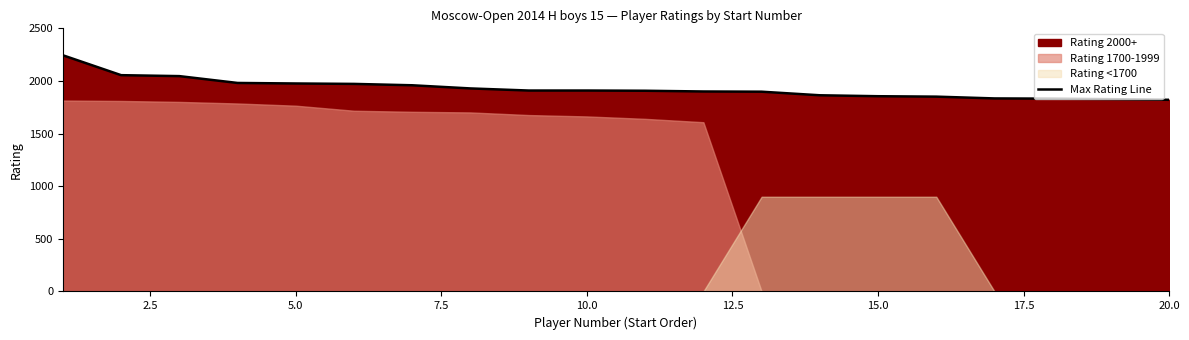

What is the lowest value of the Max Rating Line series?

1821